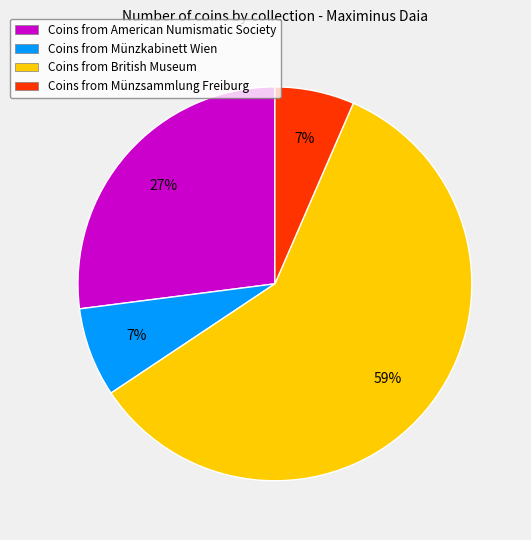

The Coins from Münzsammlung Freiburg slice represents 7% of the pie. True or false?

True